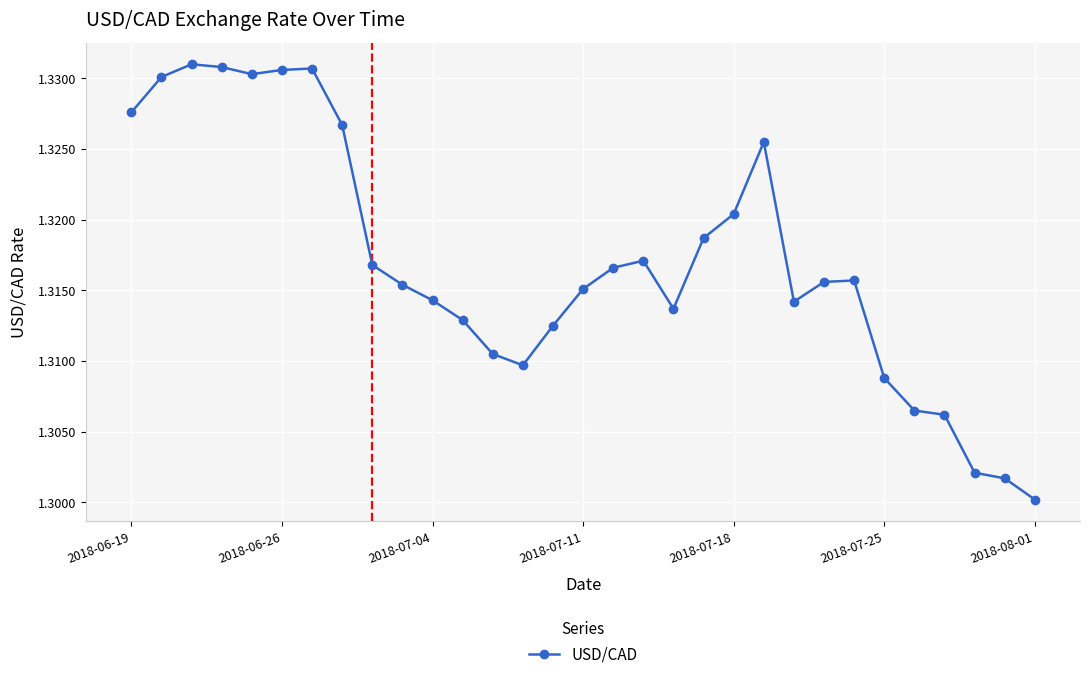

How many points are higher than both their immediate neighbors (excluding endpoints)?

5